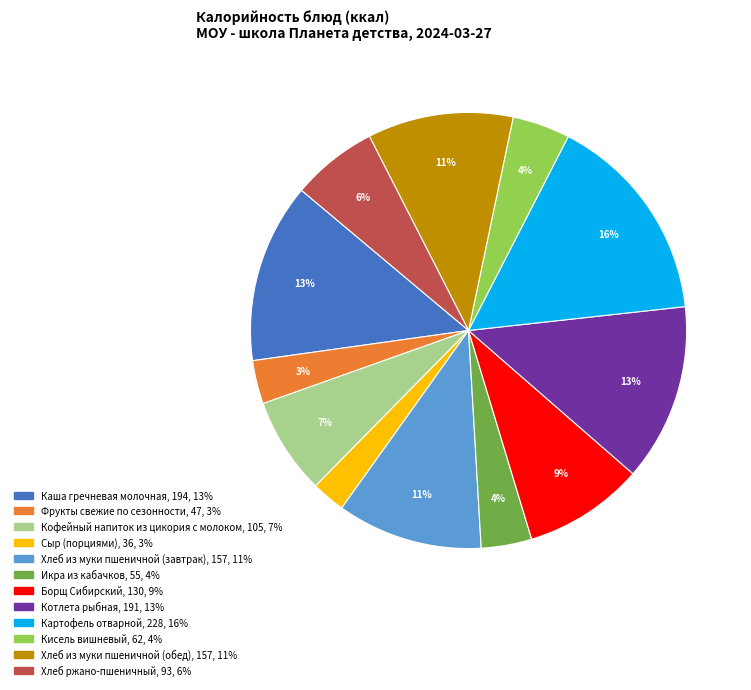

Is the sum of Хлеб из муки пшеничной (обед) and Котлета рыбная greater than half?

No